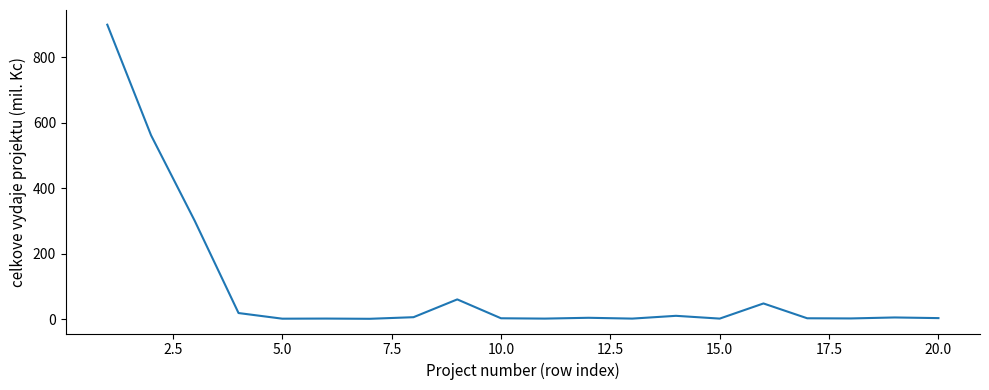

What is the greatest value displayed?

900.0